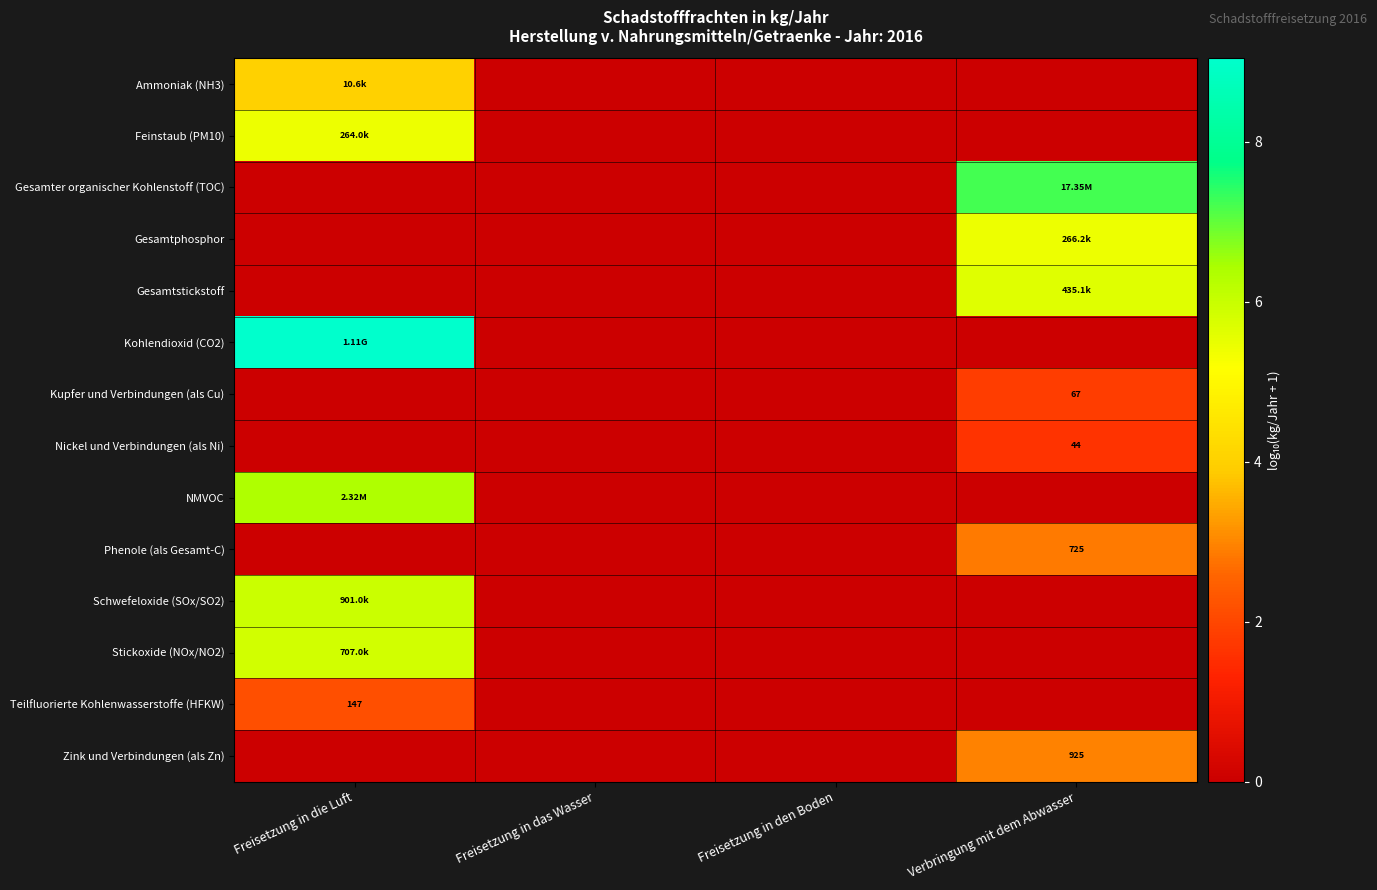

Which series changed the most between Freisetzung in das Wasser and Verbringung mit dem Abwasser?

Gesamter organischer Kohlenstoff (TOC)